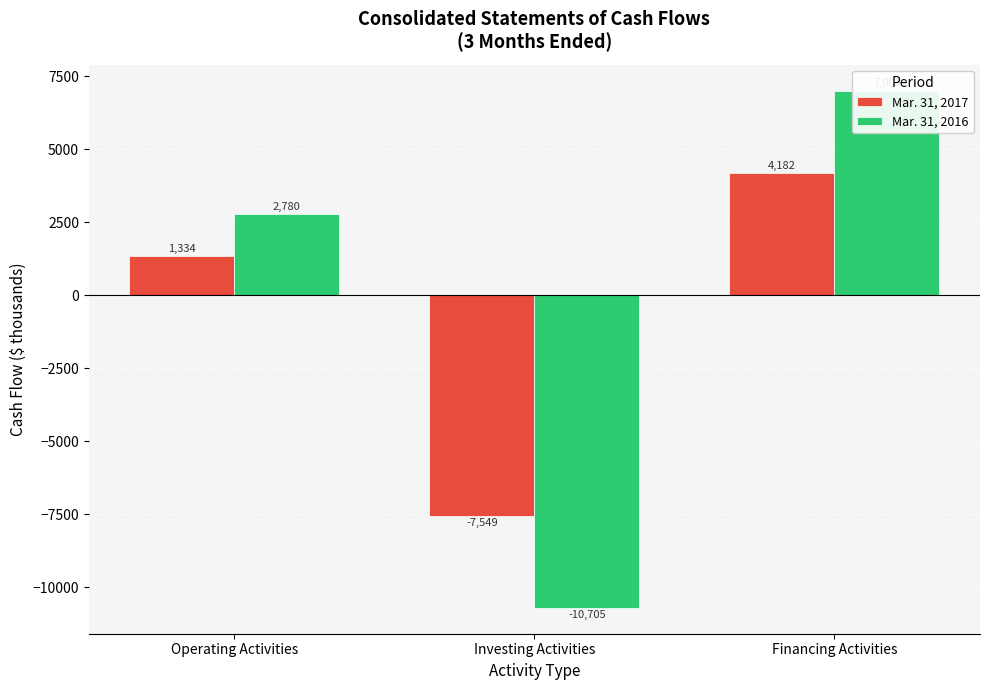

The value of Mar. 31, 2016 at Operating Activities is 2780. True or false?

True